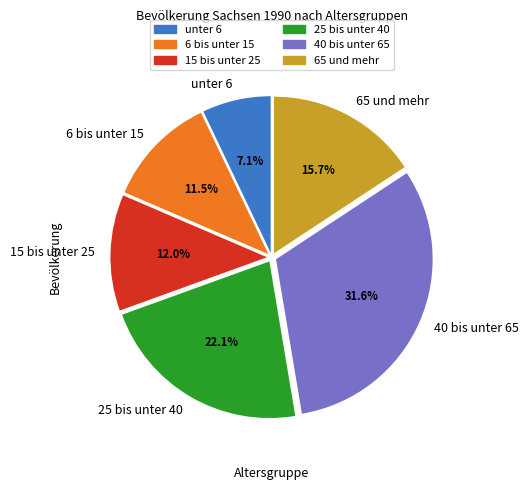

Rank the categories by value from highest to lowest.

40 bis unter 65, 25 bis unter 40, 65 und mehr, 15 bis unter 25, 6 bis unter 15, unter 6